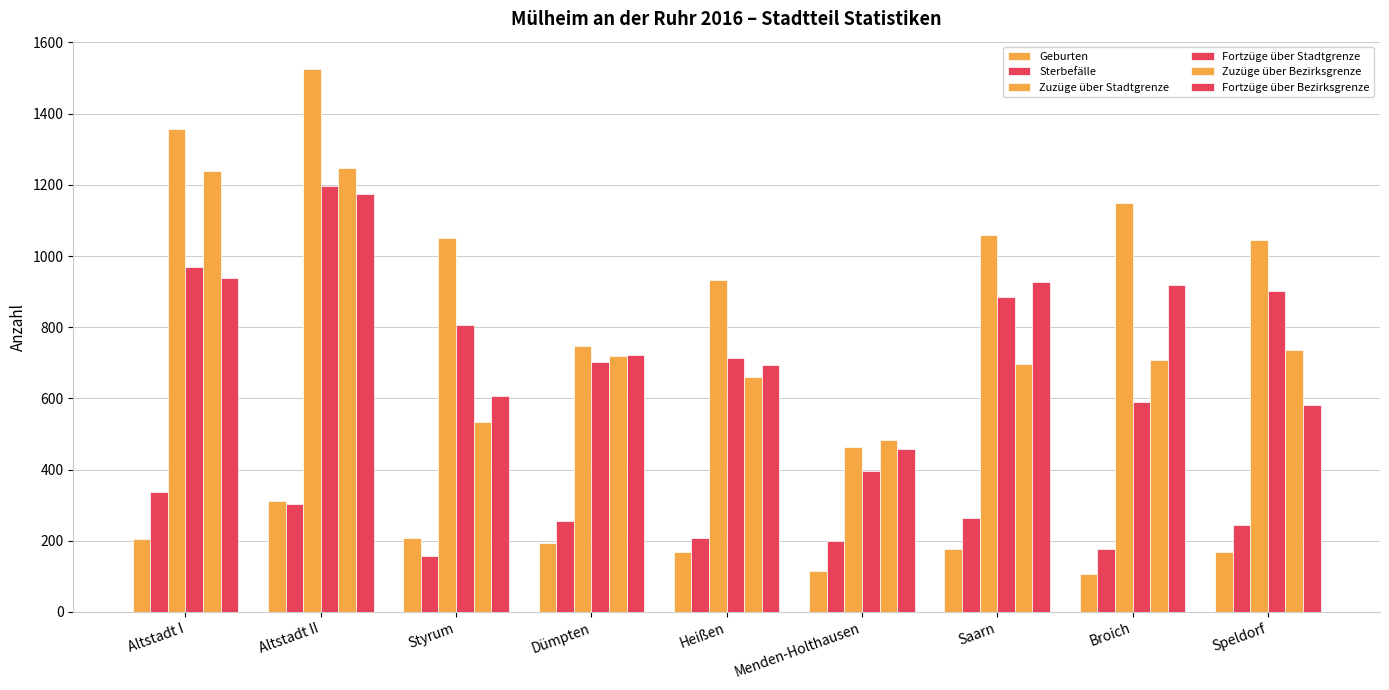

How many bars are there in each group?

6